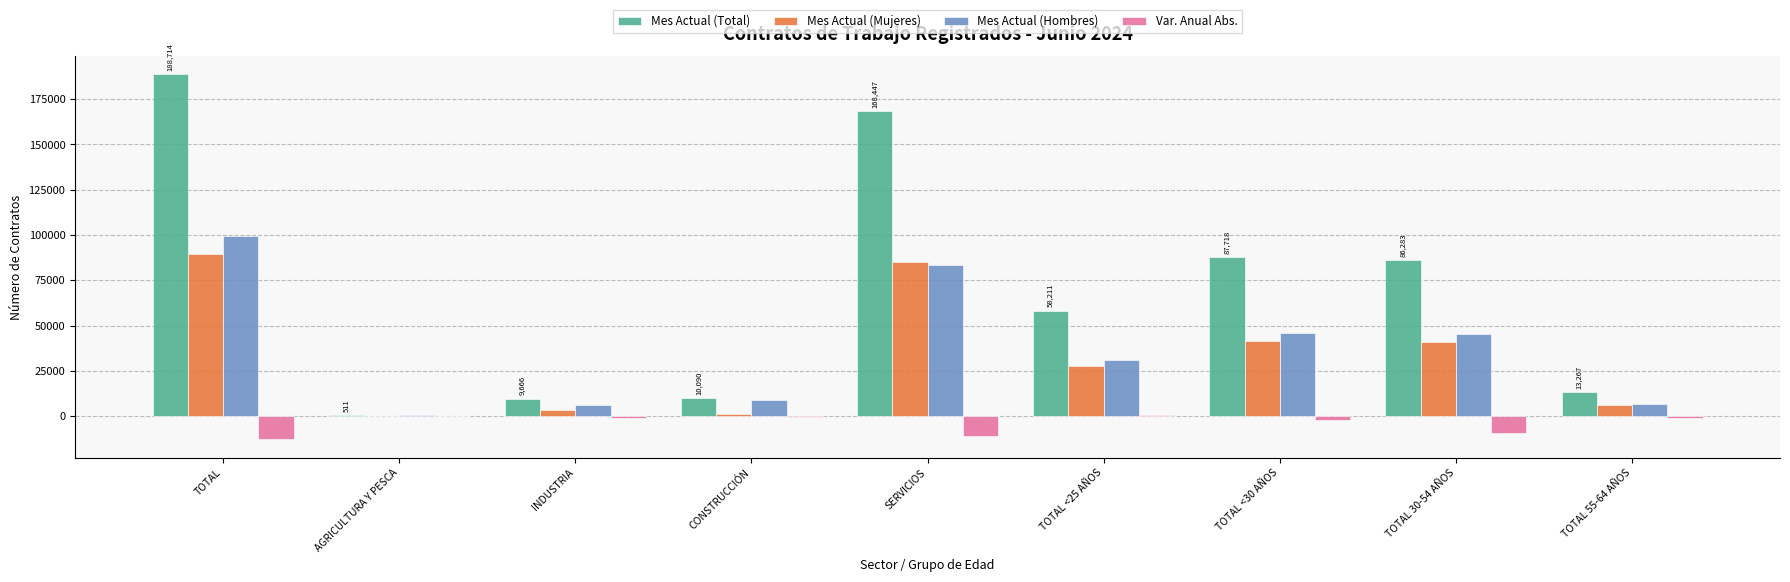

What is the average value of the Var. Anual Abs. series?

-4235